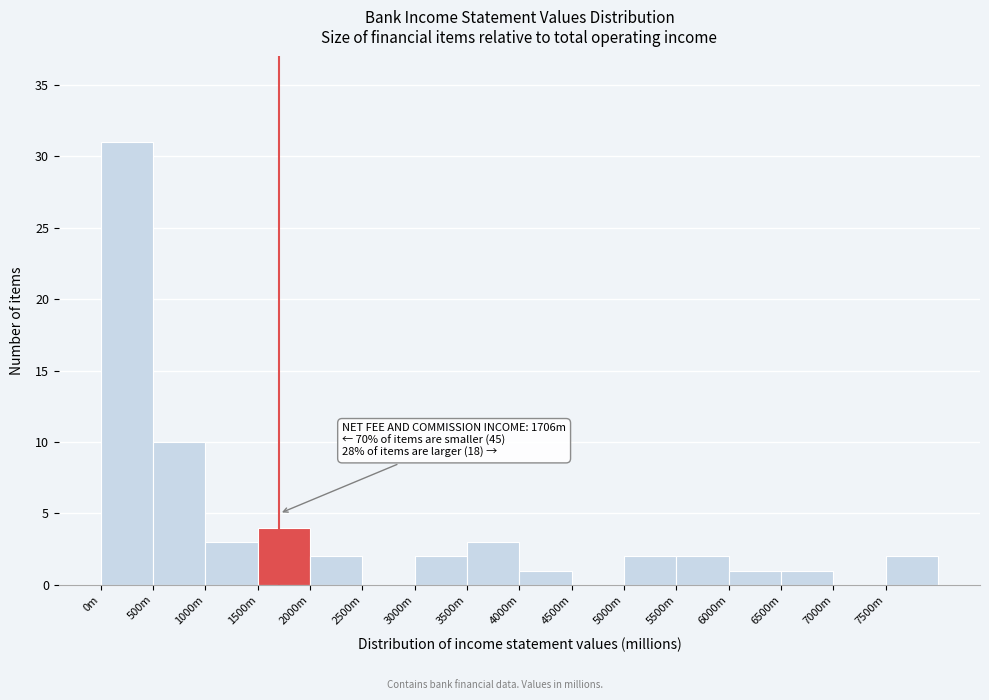

Reading left to right, extract all data points from this chart.

0m=31	500m=10	1000m=3	1500m=4	2000m=2	2500m=0	3000m=2	3500m=3	4000m=1	4500m=0	5000m=2	5500m=2	6000m=1	6500m=1	7000m=0	7500m=2